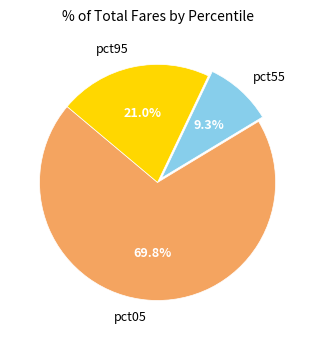

Which has a higher value, pct95 or pct05?

pct05